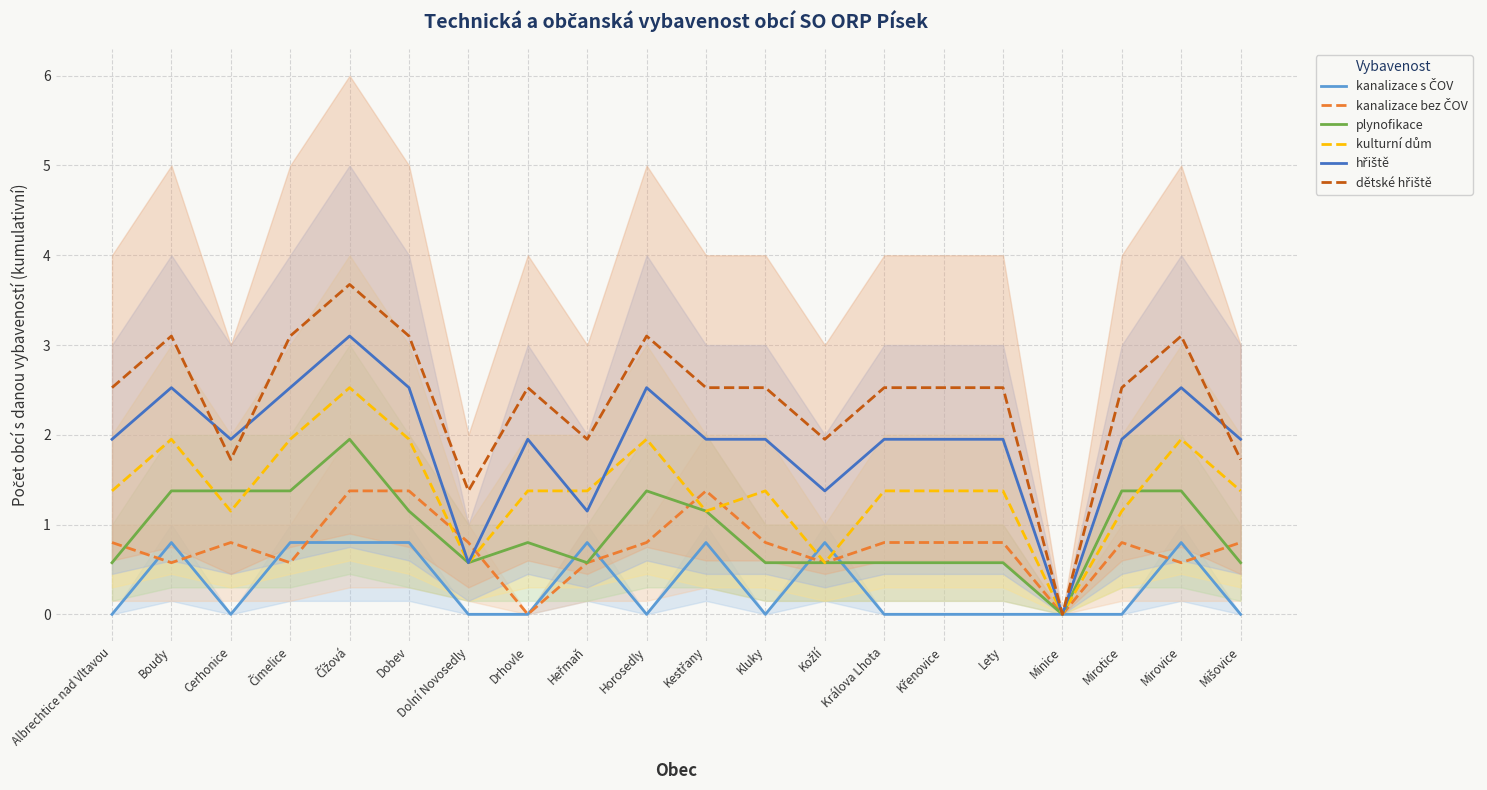

What is the label of the 11th point from the right?

Horosedly